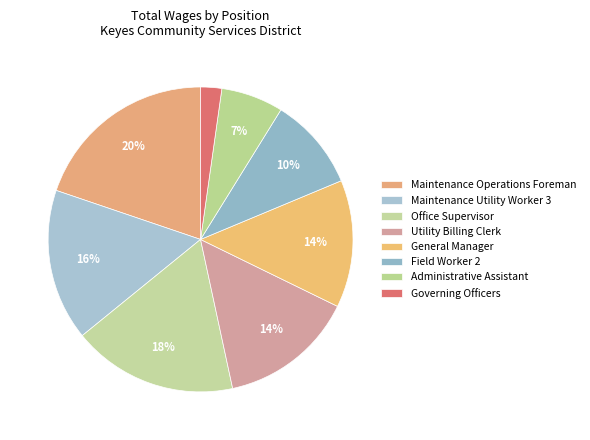

How many segments does this pie chart have?

8